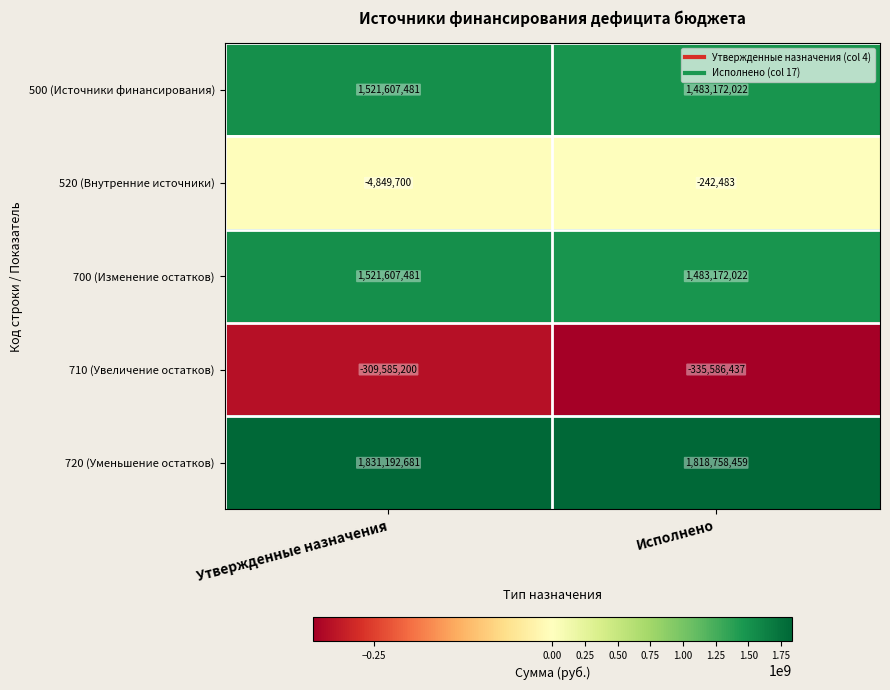

Reading left to right, extract all data points from this chart.

500 (Источники финансирования): 1521607481	1483172022
520 (Внутренние источники): -4849700	-242483
700 (Изменение остатков): 1521607481	1483172022
710 (Увеличение остатков): -309585200	-335586437
720 (Уменьшение остатков): 1831192681	1818758459